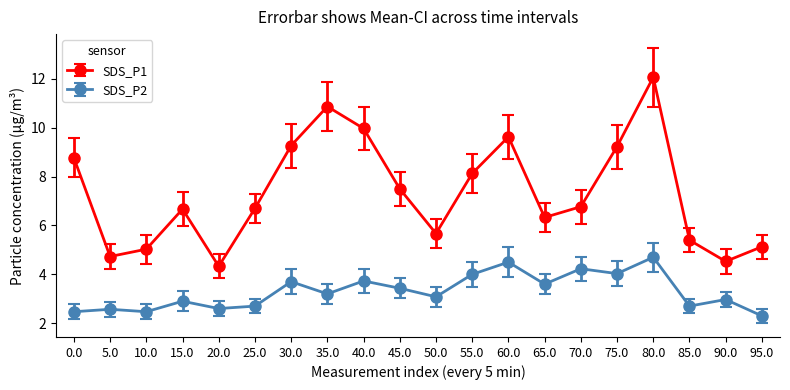

What is the difference between the second highest and minimum values in the SDS_P1 series?

6.5